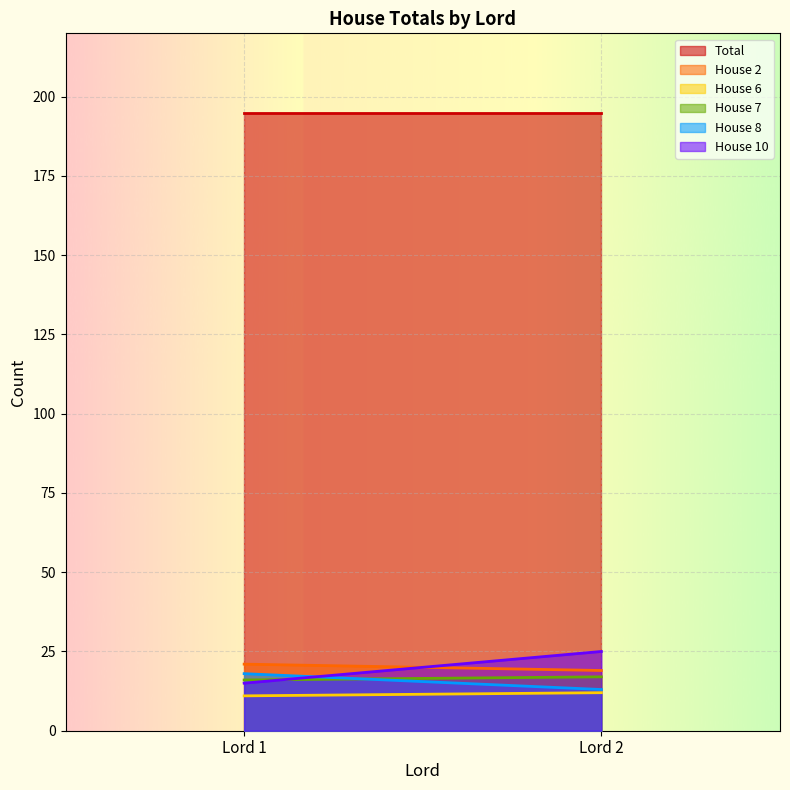

What are all the series names shown in the legend?

Total, House 2, House 6, House 7, House 8, House 10